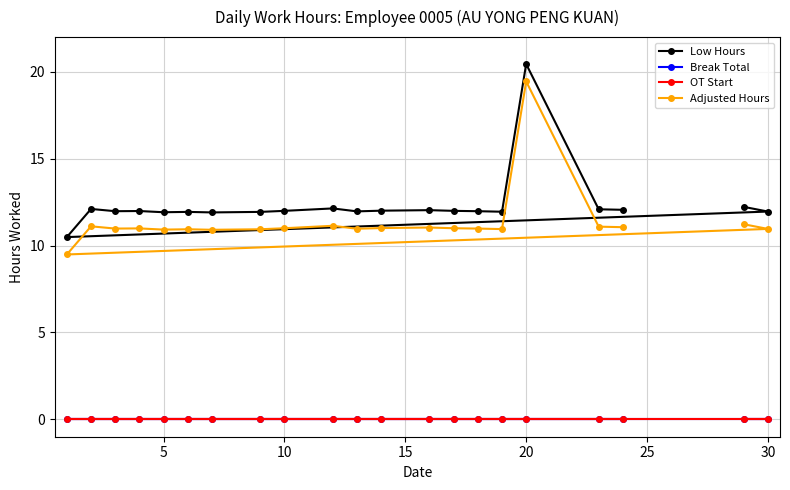

What is the value of the Adjusted Hours point at the 20th from the left?

11.1